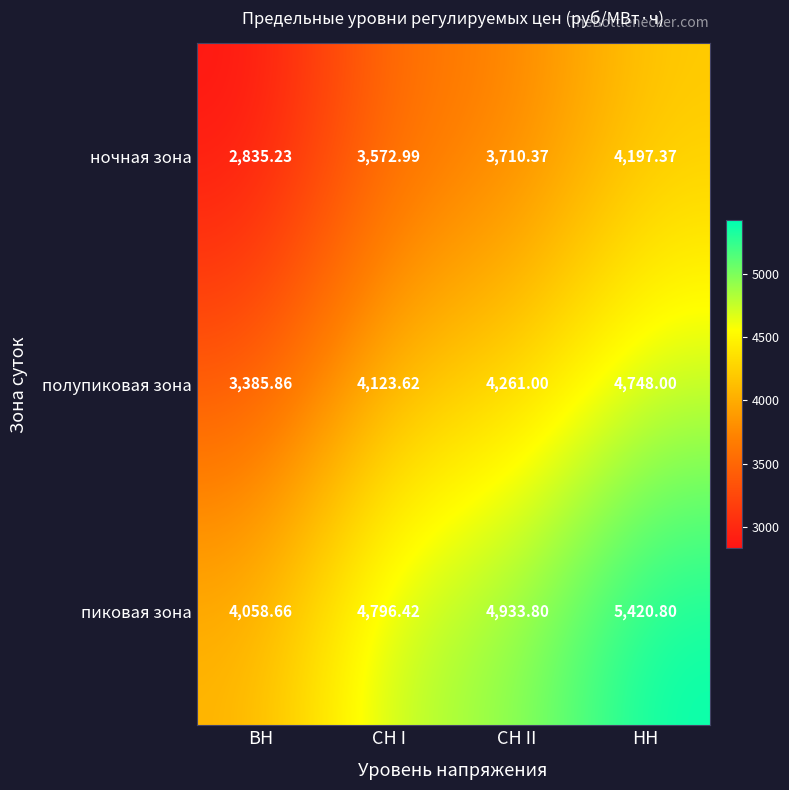

Where is ночная зона nearest to the value 3516?

СН I